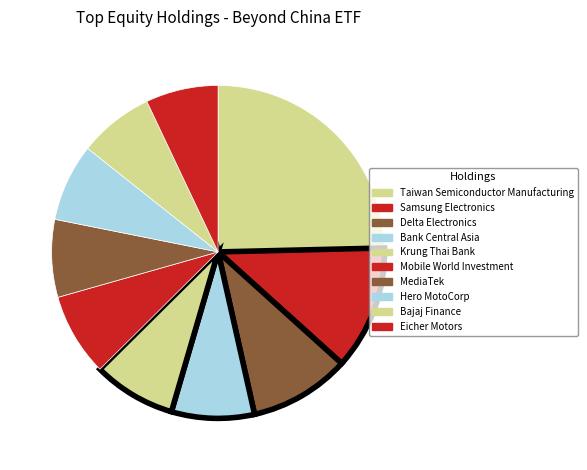

Does any single category account for the majority?

No